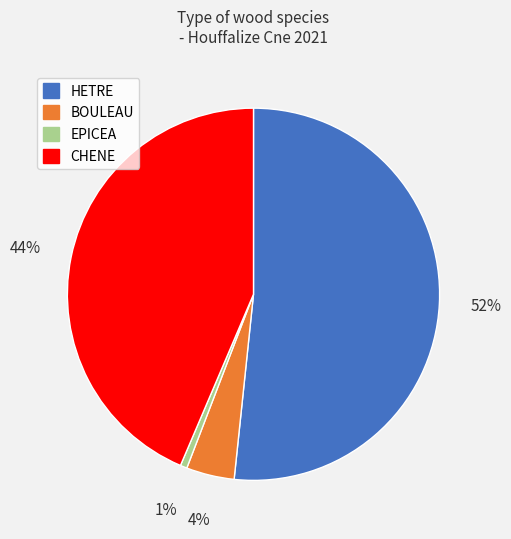

Combined, do BOULEAU and HETRE account for over 50%?

Yes